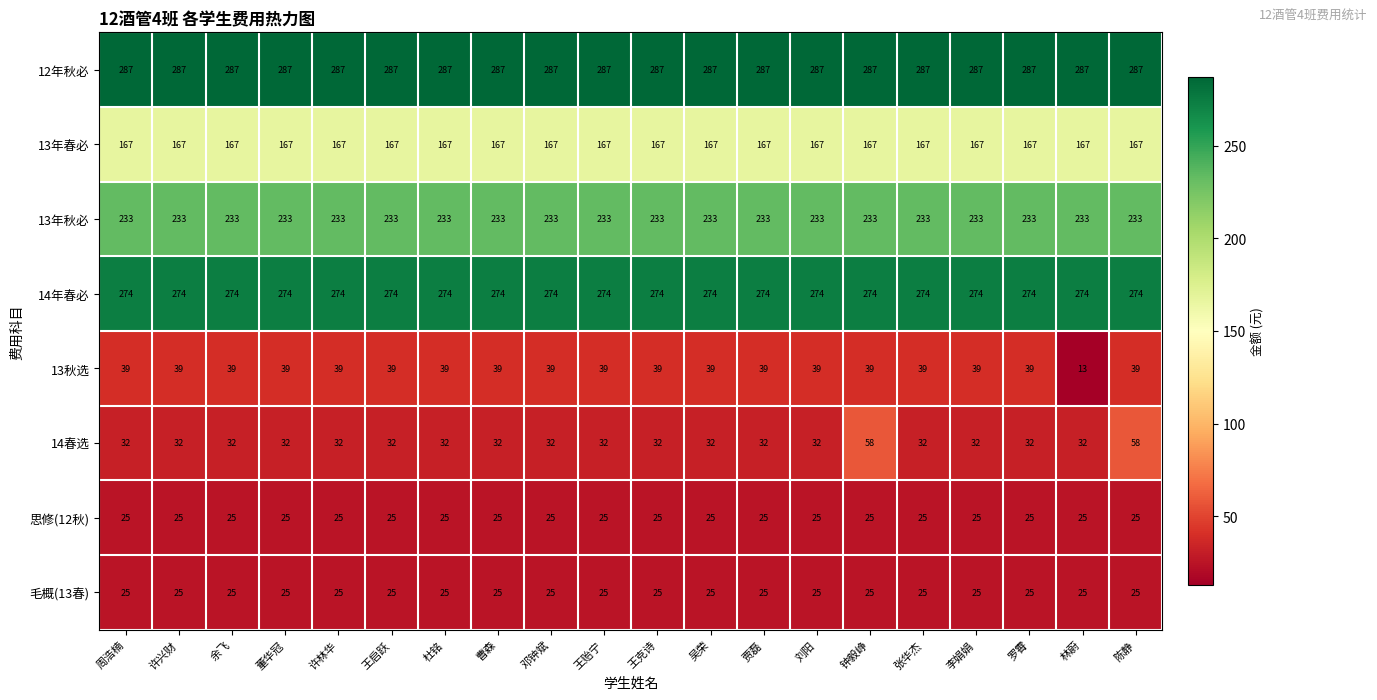

The value of 12年秋必 at 林蔚 is 287. True or false?

True